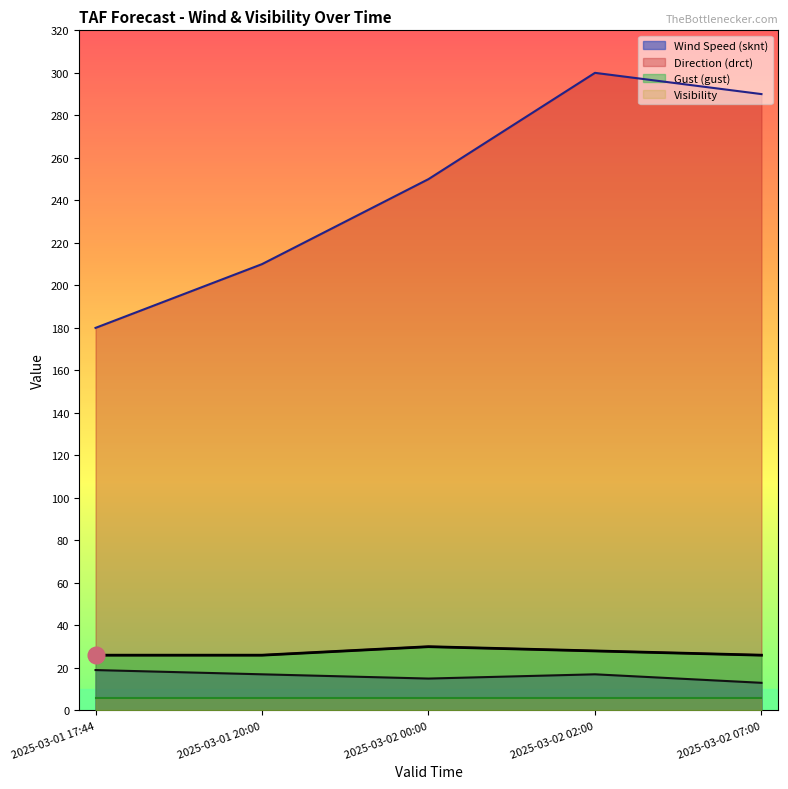

The sknt series shows 15 at 2025-03-02 00:00. True or false?

True